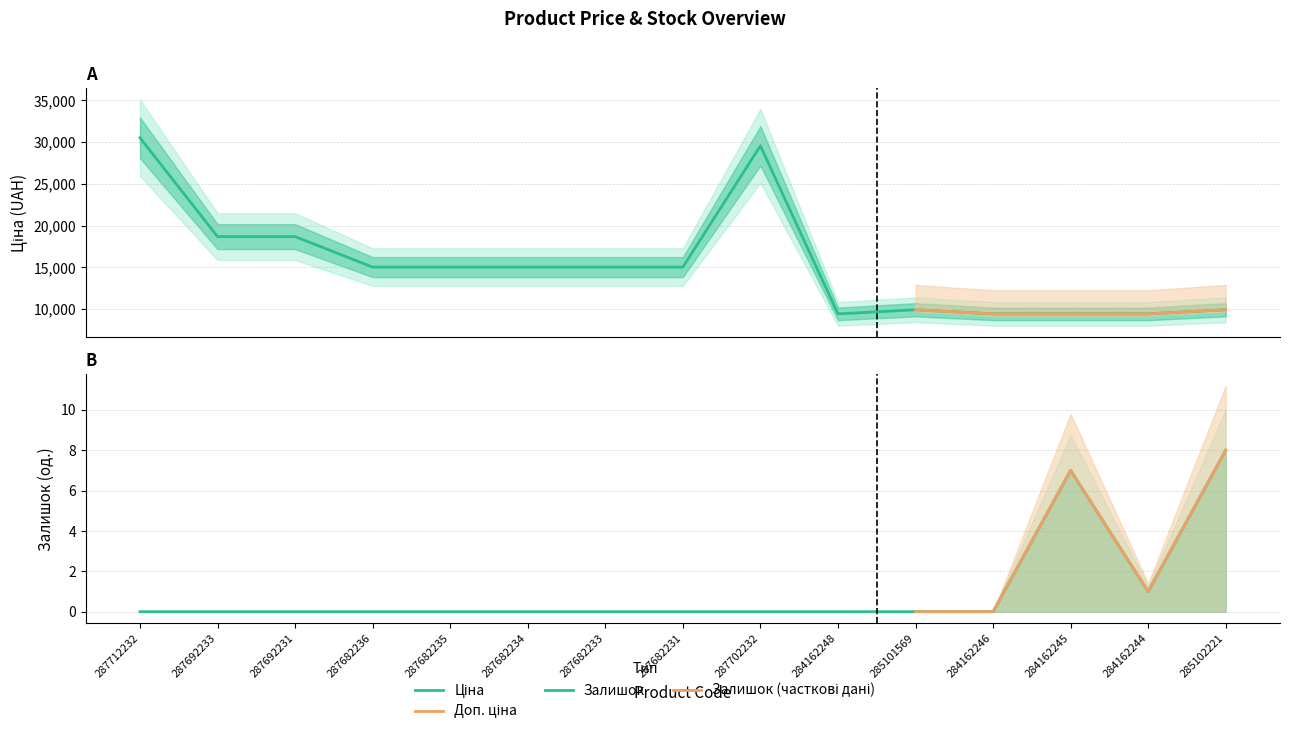

Between 287682231 and 284162244, which series saw the biggest shift?

Ціна